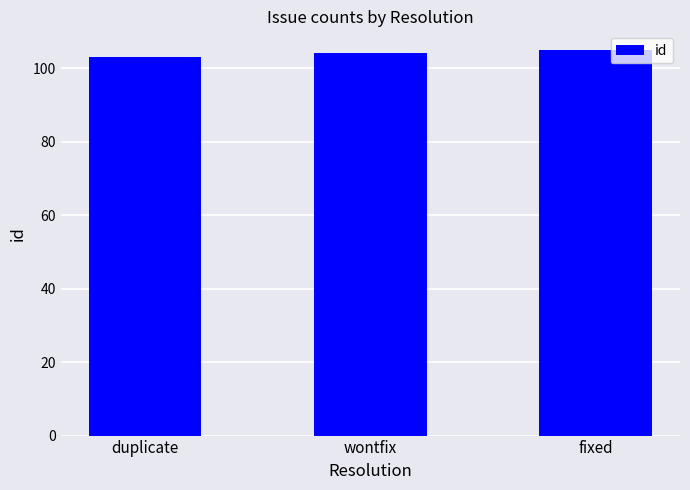

Count the number of categories in the chart.

3